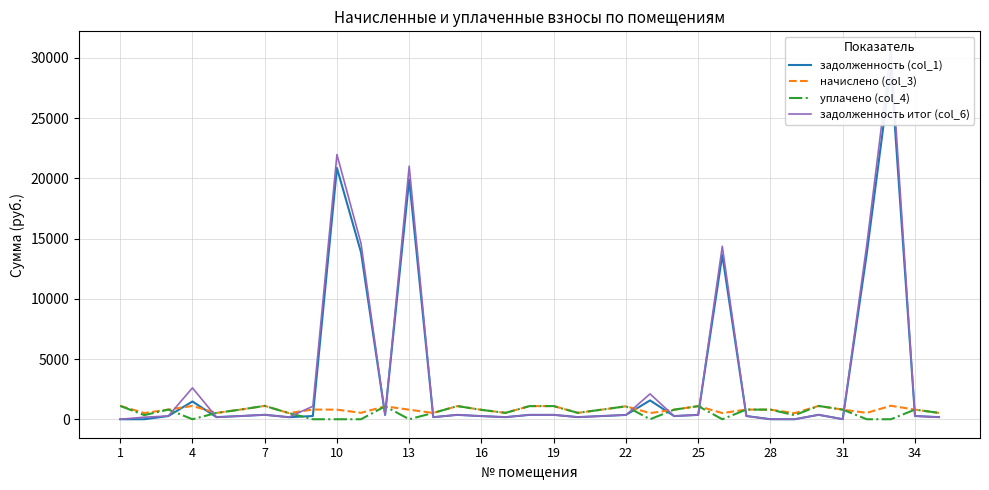

Is the value of задолженность (col_1) at 25 greater than the value of уплачено (col_4) at 10?

Yes